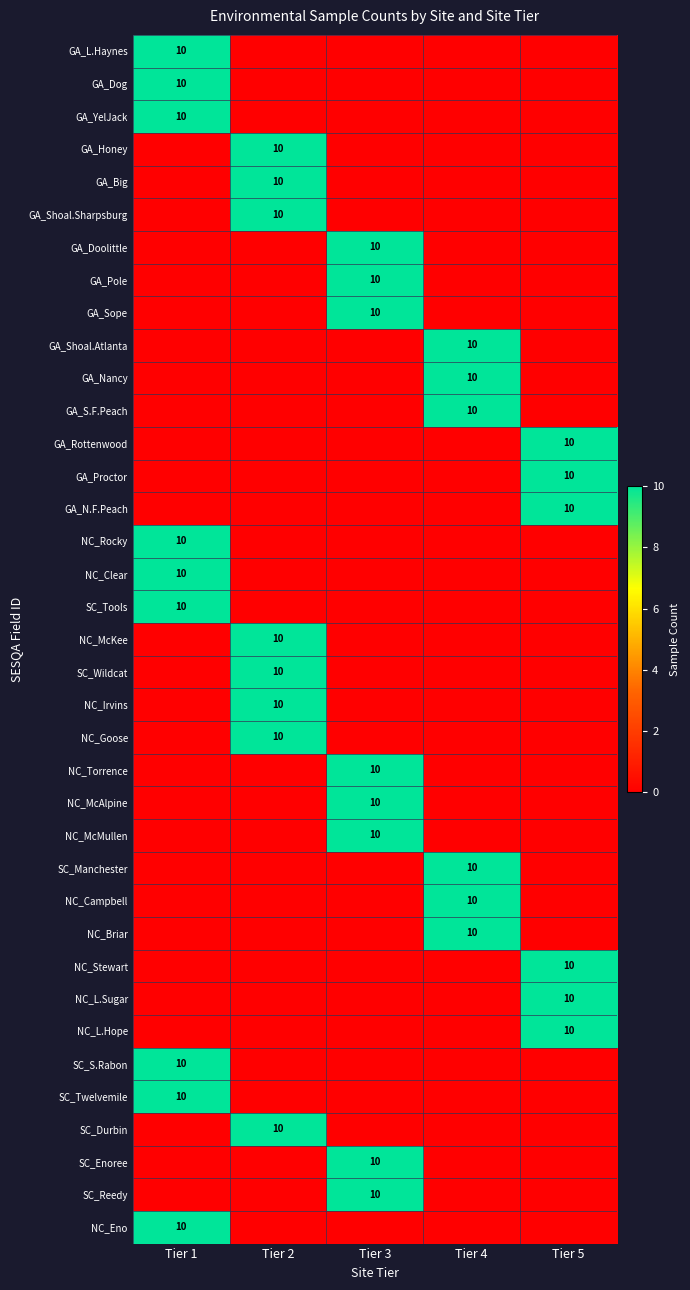

What is the maximum value shown in the chart?

10